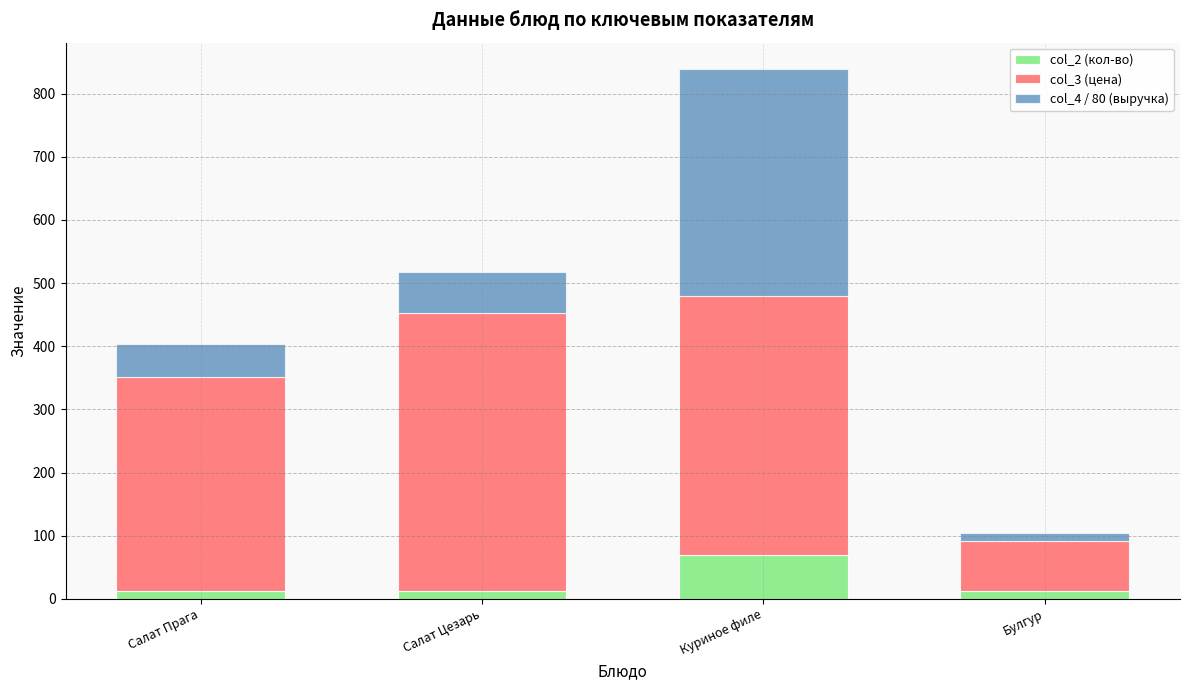

Reading left to right, transcribe the values for col_2 (кол-во).

Салат Прага=12.0	Салат Цезарь=12.0	Куриное филе=70.0	Булгур=12.0